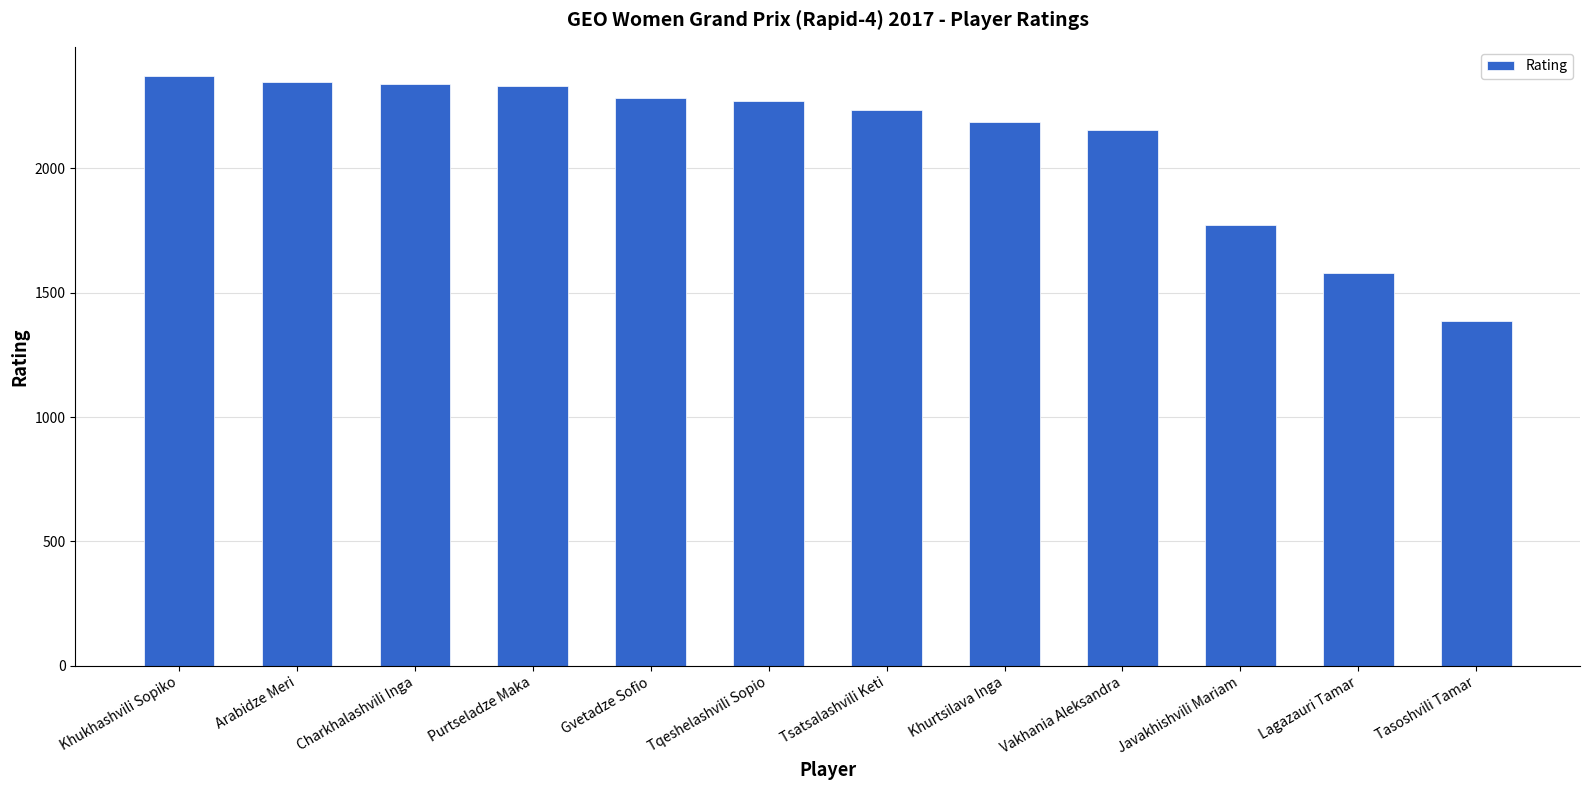

What is the difference between the second highest and minimum values?

960